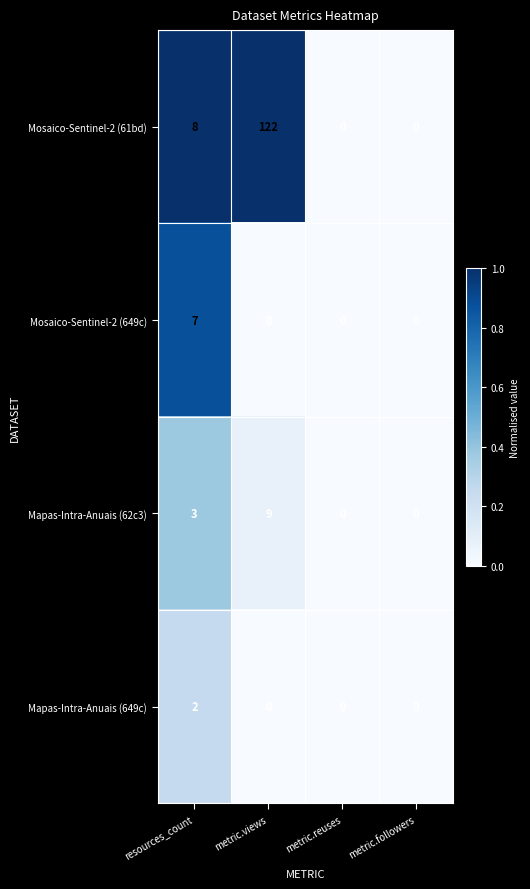

Which series has the largest total across all categories?

Mosaico-Sentinel-2 (61bd)